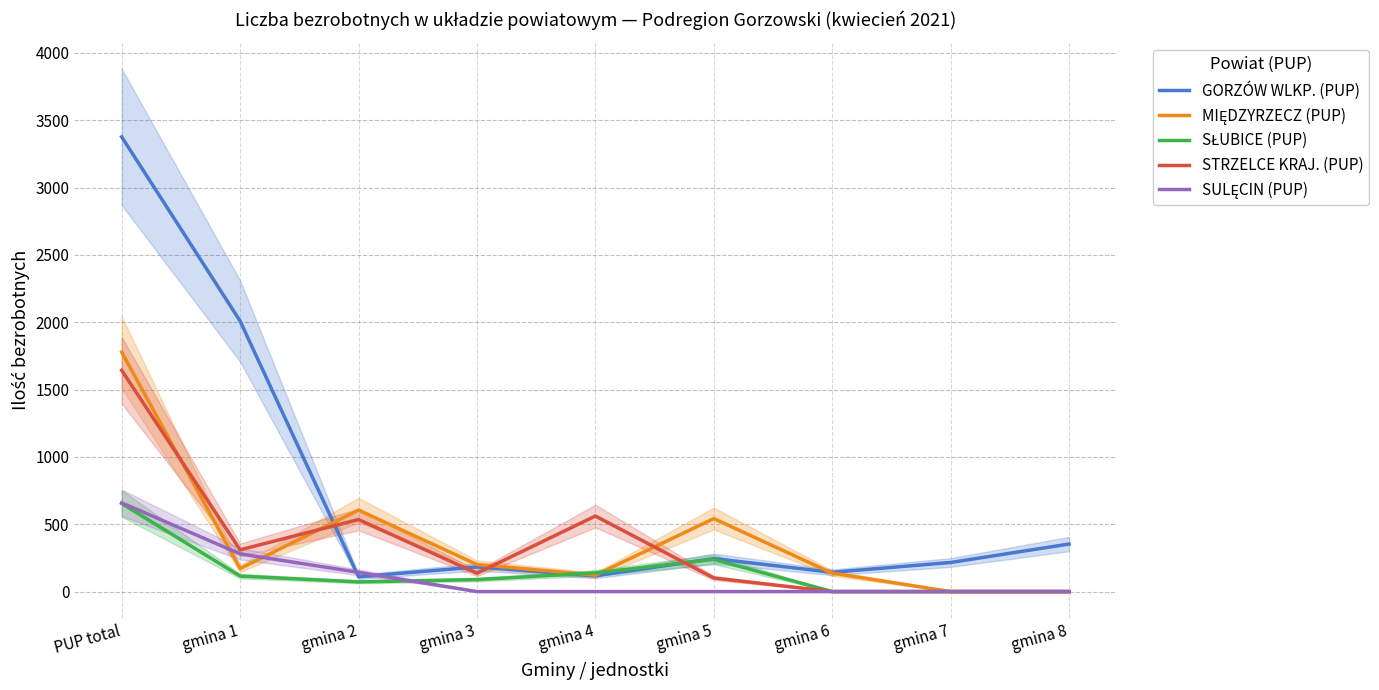

What is the difference between the SŁUBICE (PUP) values at gmina 4 and gmina 6?

139